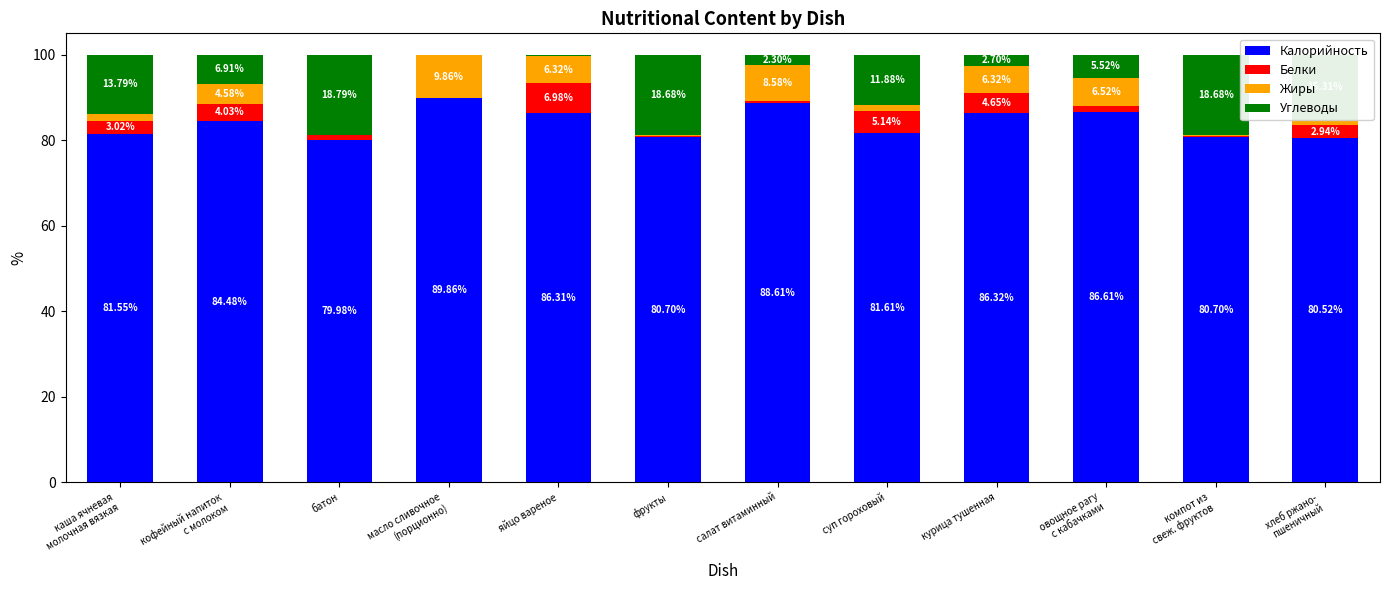

What is the total value across all series at фрукты?

100.0